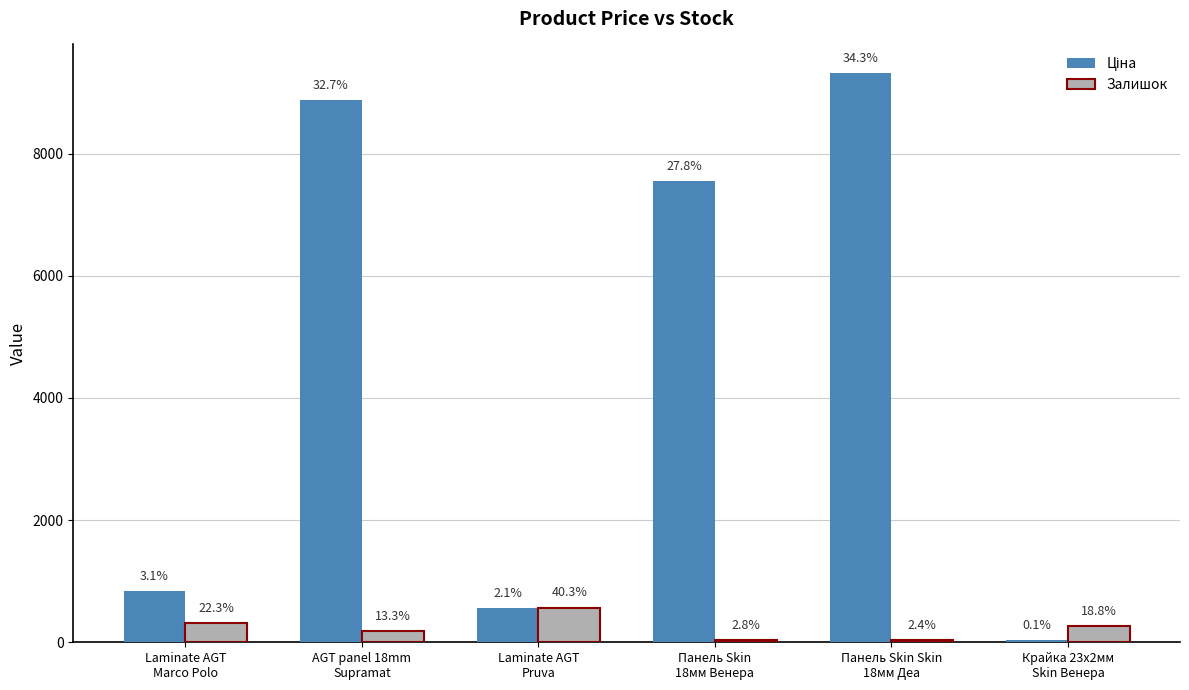

What position from the left is Панель Skin Skin
18мм Деа?

5